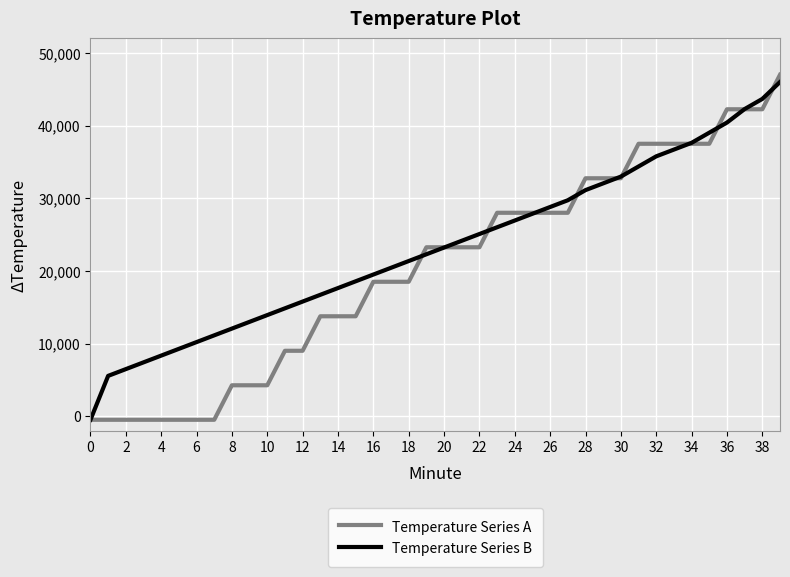

Count the number of data series in this chart.

2